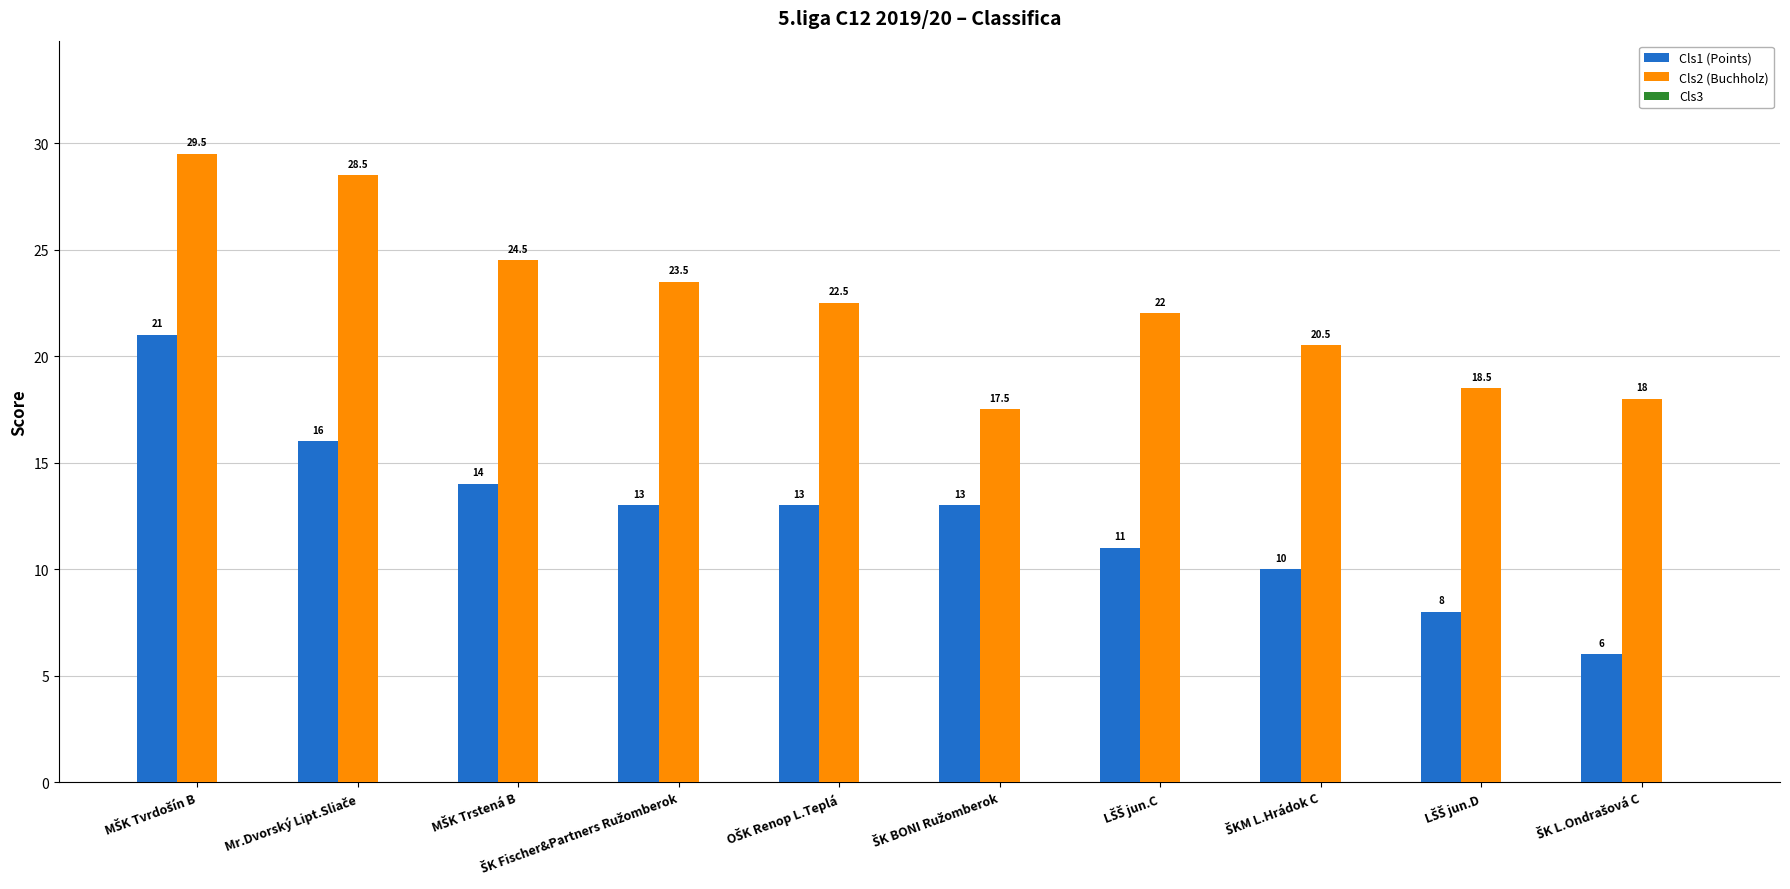

Which series has the largest range (max minus min)?

Cls1 (Points)